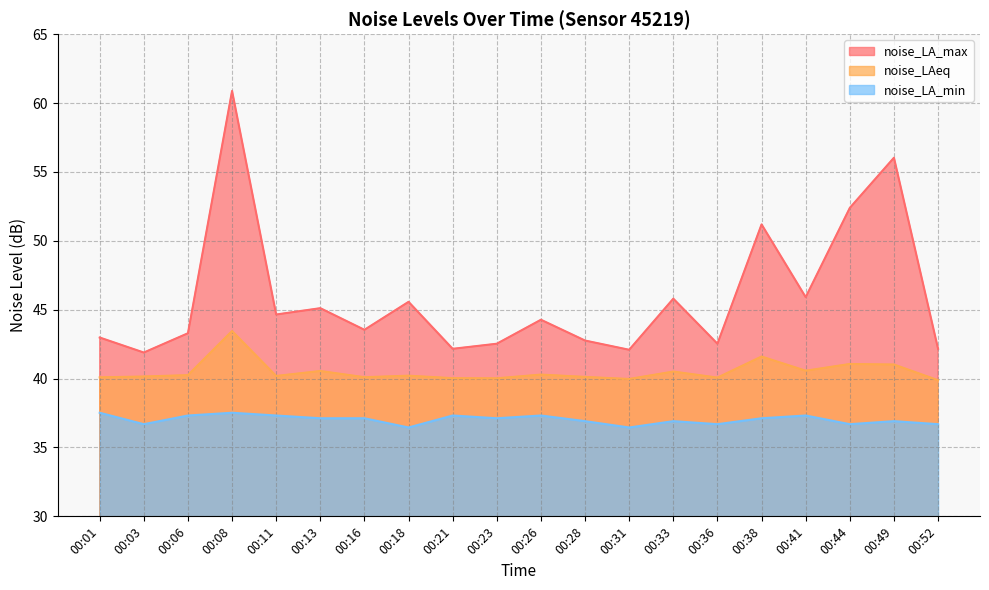

What is the value of the noise_LA_max point at the 1st from the left?

43.0